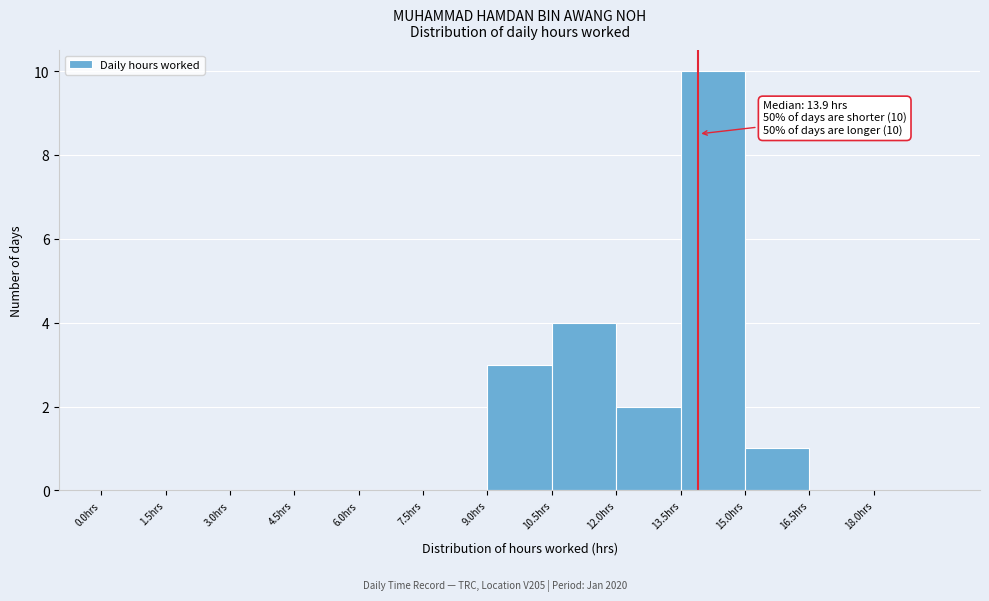

Which range on the x-axis has the tallest bar?

13.5 to 15.0